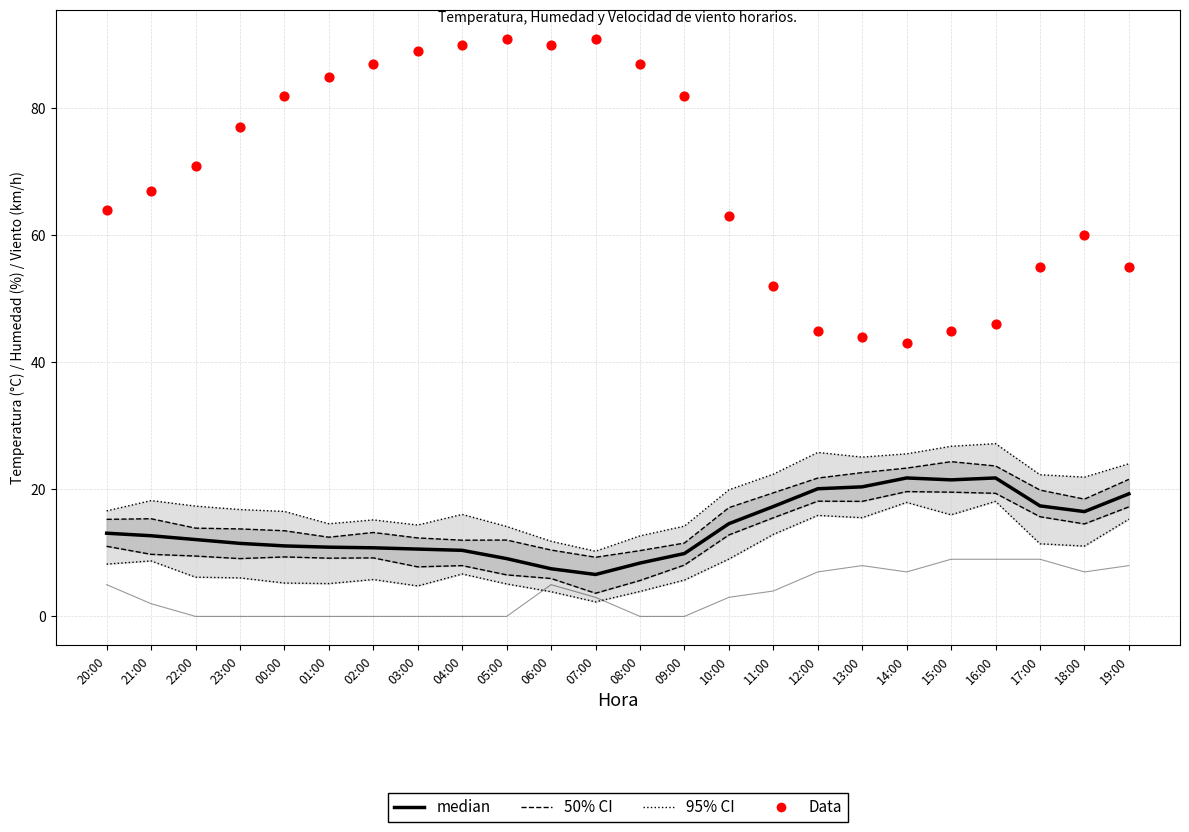

Which series has the largest total across all categories?

Data